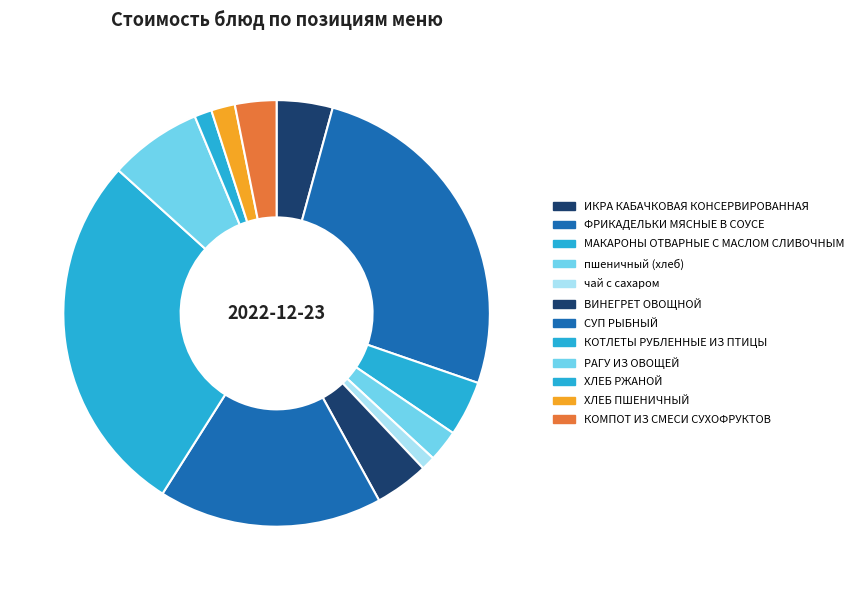

Between РАГУ ИЗ ОВОЩЕЙ and СУП РЫБНЫЙ, which is larger?

СУП РЫБНЫЙ